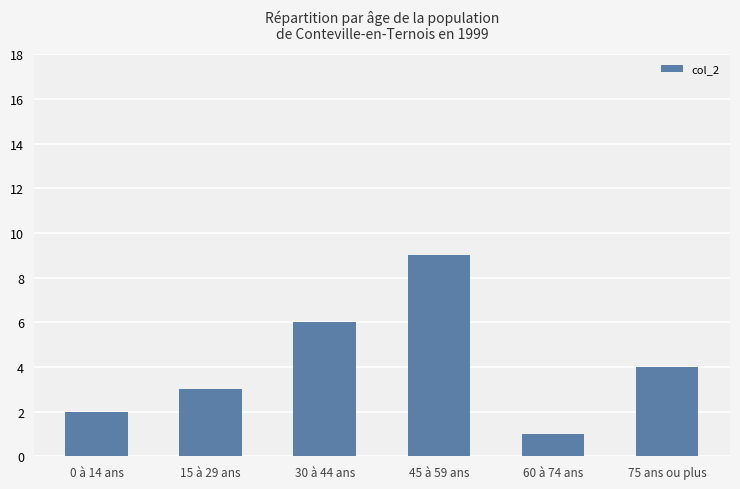

What is the value of the 2nd bar from the left?

3